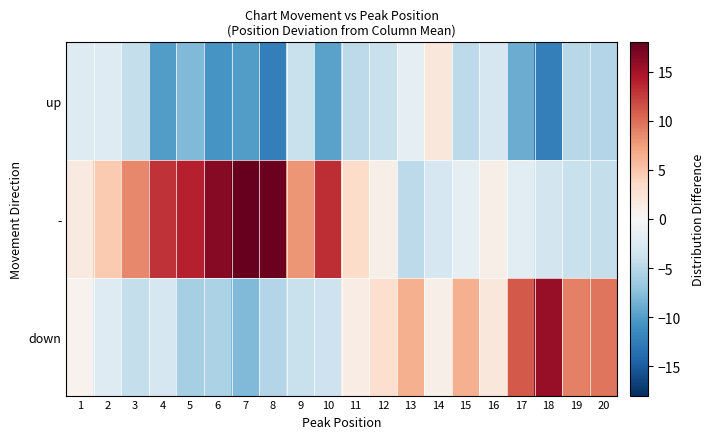

Which label corresponds to the smallest value in the chart?

8